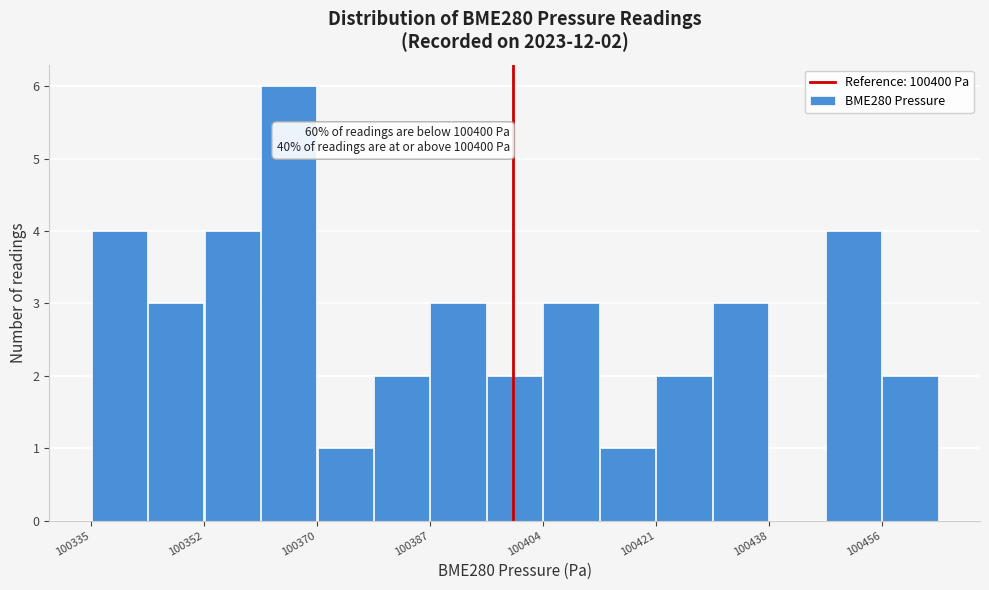

Over which range of the x-axis is the bar tallest?

100362 to 100370